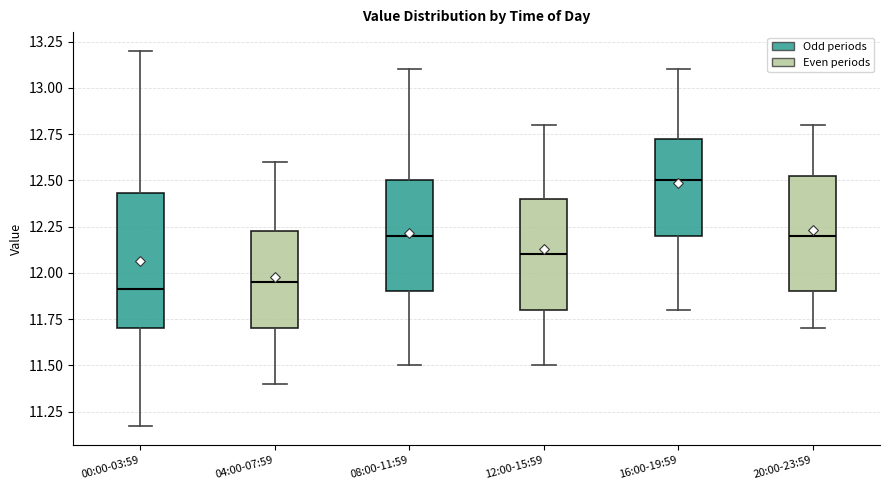

Comparing the boxes themselves (not the whiskers), which one is the tallest?

00:00-03:59